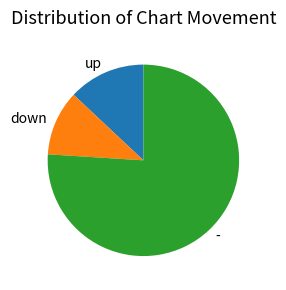

The - slice represents 63% of the pie. True or false?

False